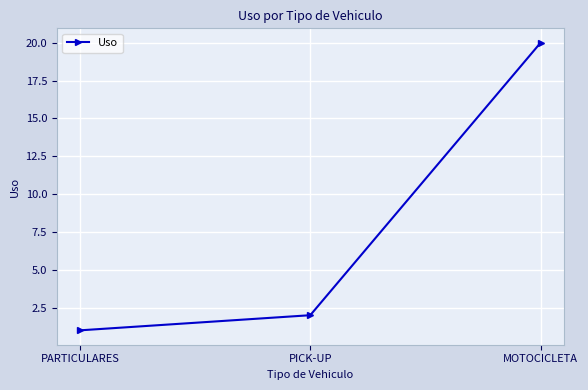

The chart shows a value of 34 at MOTOCICLETA. True or false?

False